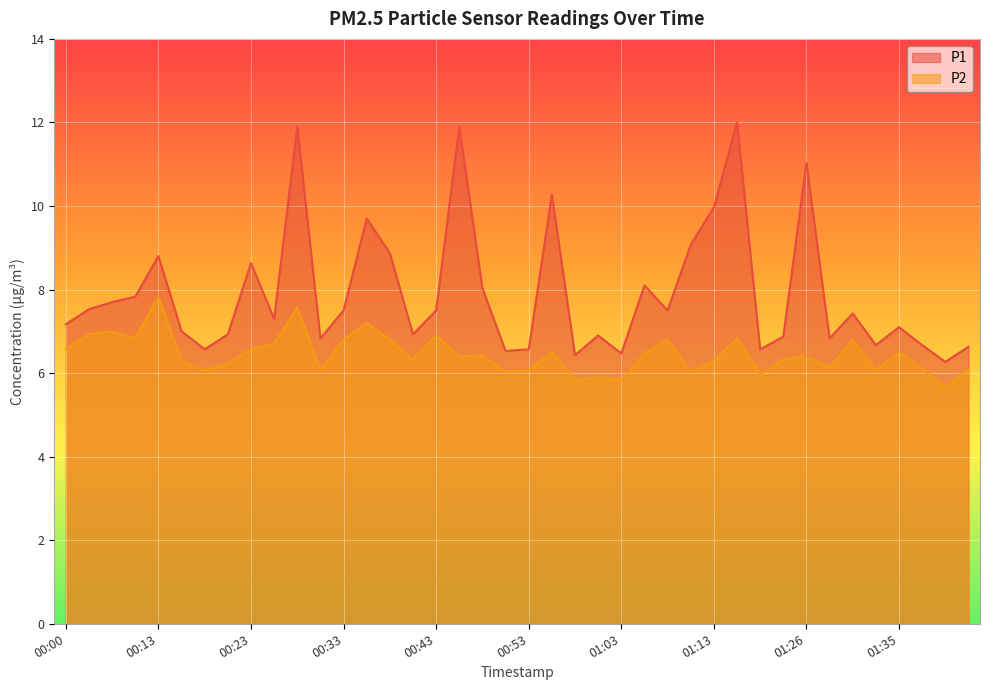

True or false: P1 and P2 intersect in this chart.

False